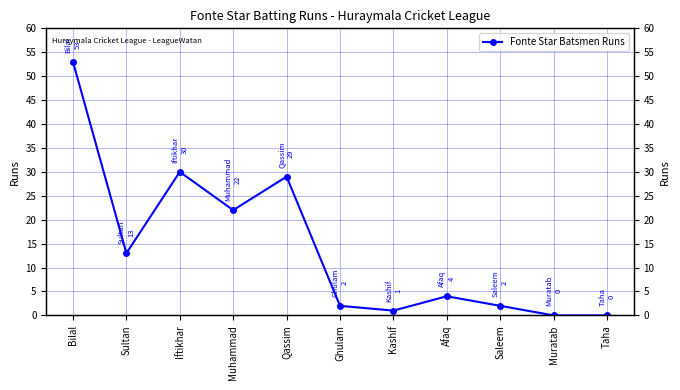

Which has a higher value, Muhammad or Sultan?

Muhammad